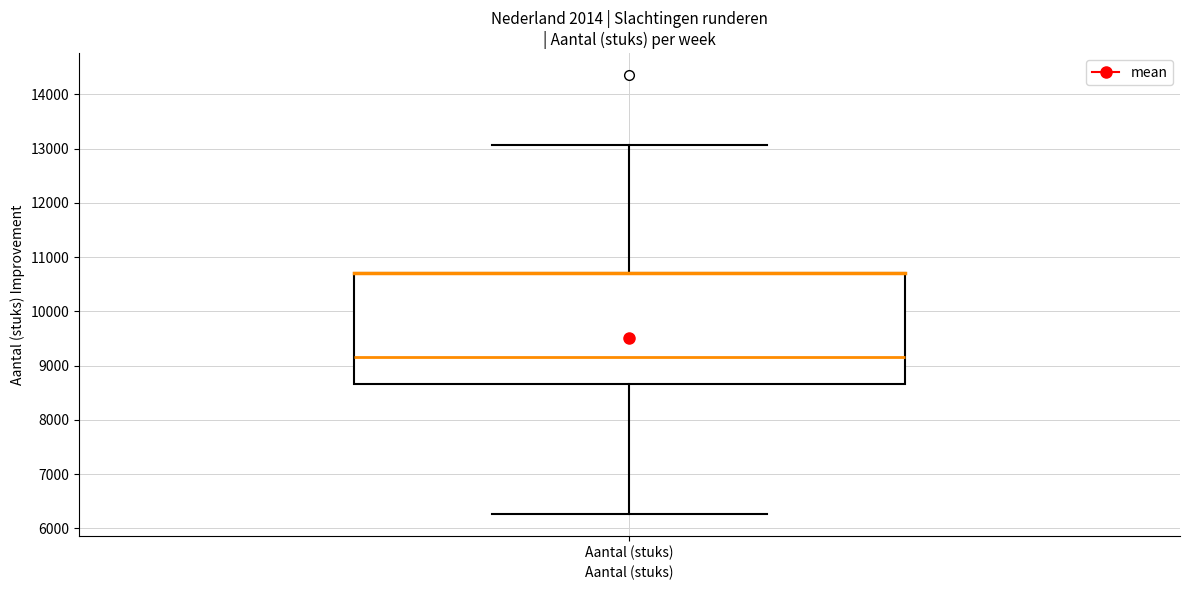

Transcribe this box plot: give where the median line is, the range the box spans, and where the two whiskers end, as read against the y-axis. The values are not printed on the chart, so give them approximately, as read against the axis.

median 9200, box 8700 to 10700, whiskers 6300 to 13100